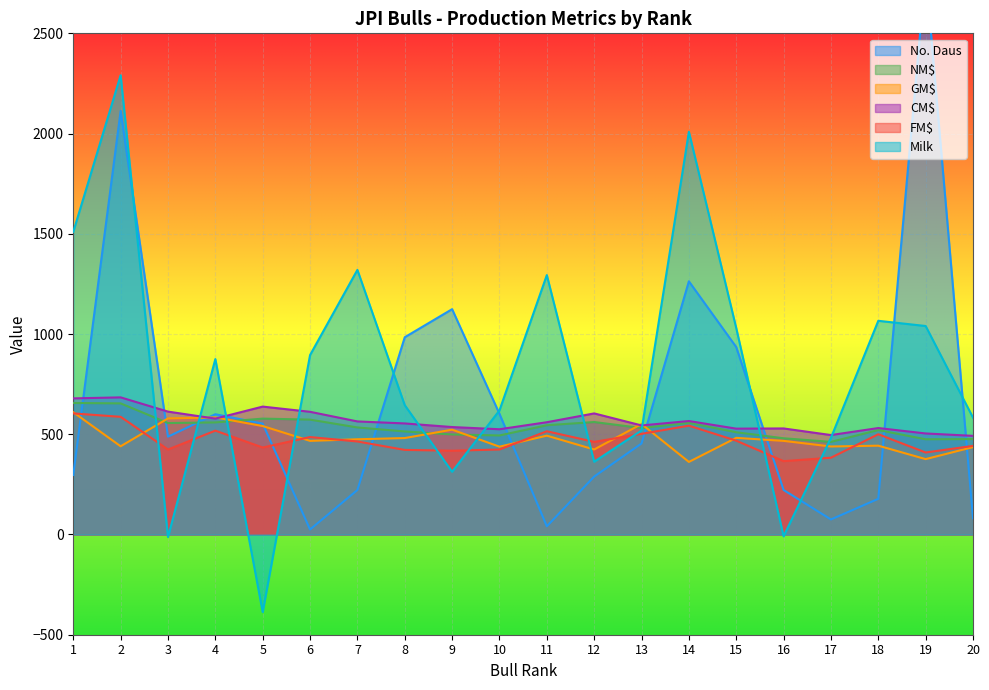

Between 19 and 2, which is larger?

19